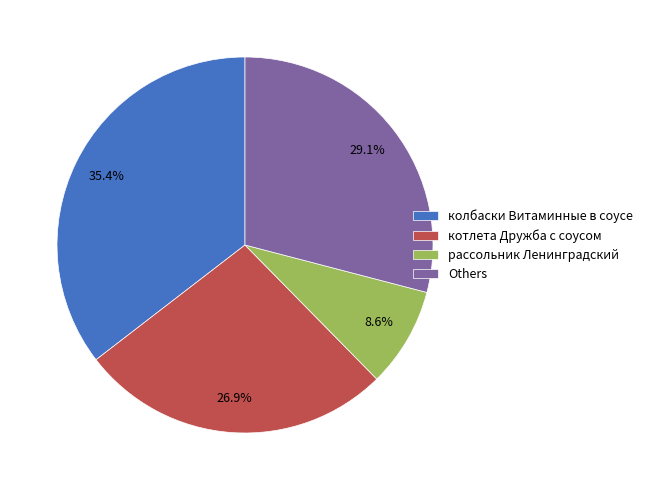

How many slices are in this pie chart?

4